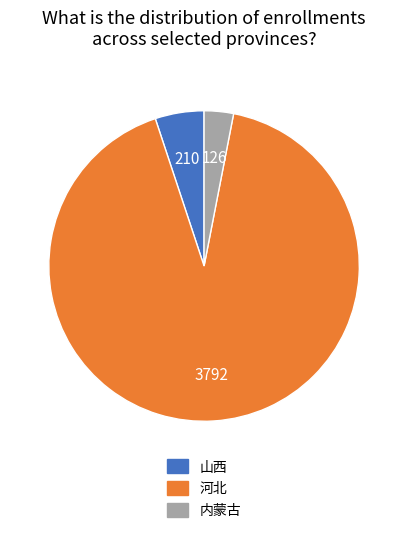

Rank the categories by value from highest to lowest.

河北, 山西, 内蒙古